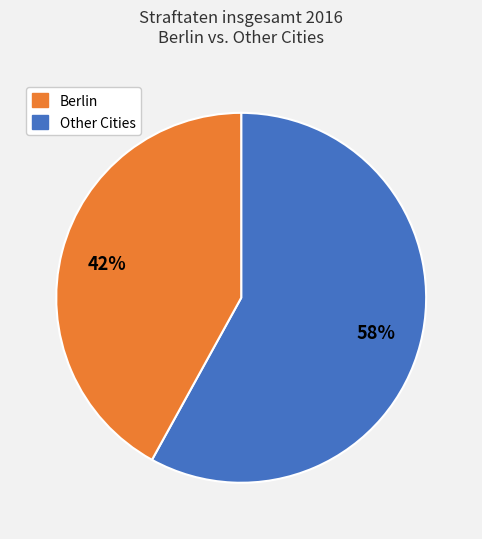

To the nearest percent, what is the average slice percentage?

50%